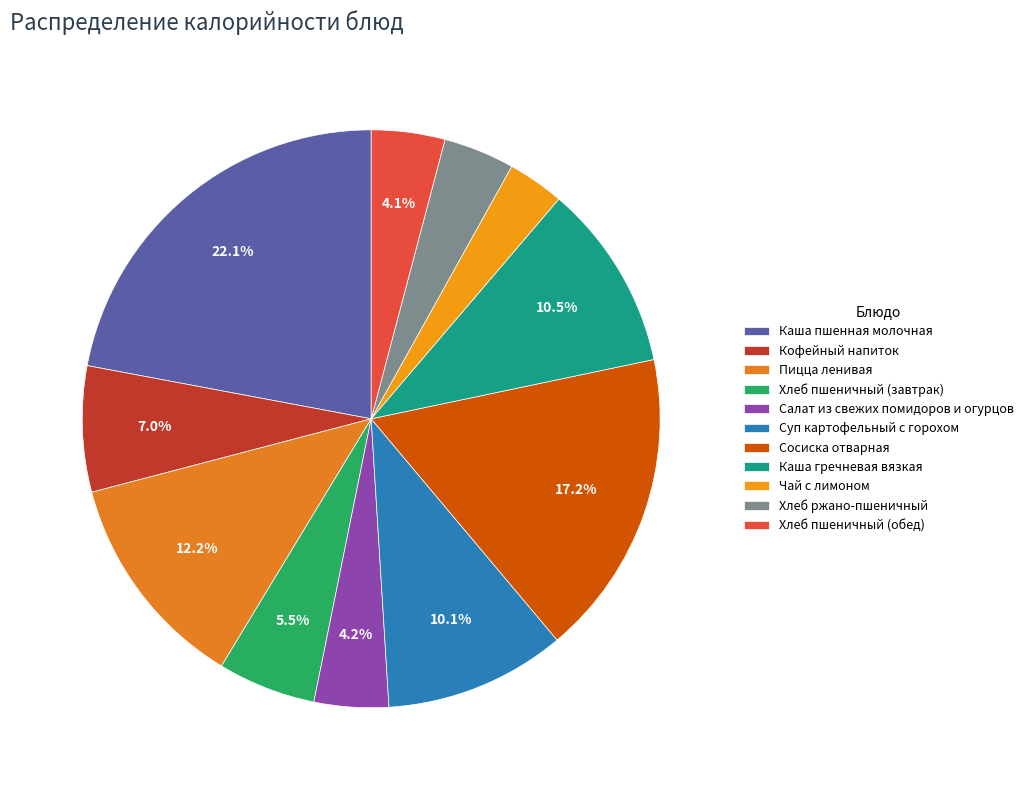

Combined, what portion of the pie is Хлеб пшеничный (завтрак) and Сосиска отварная?

22.7%